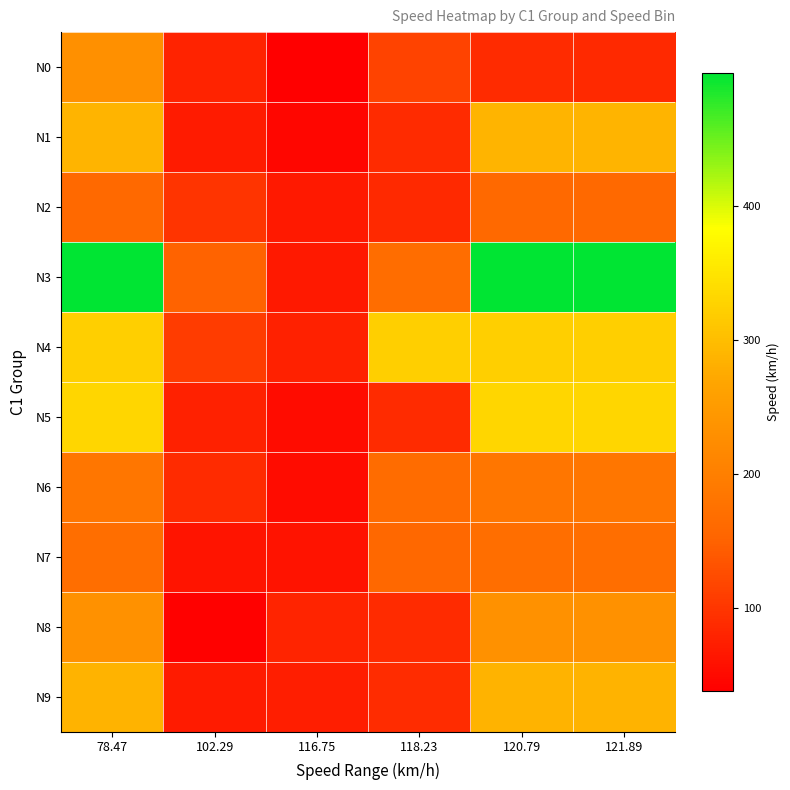

How many data points does each series have?

6